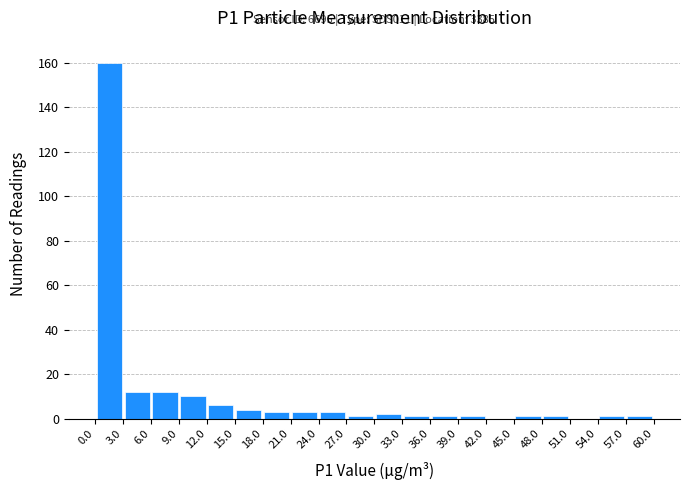

Which range on the x-axis has the tallest bar?

0.0 to 3.0